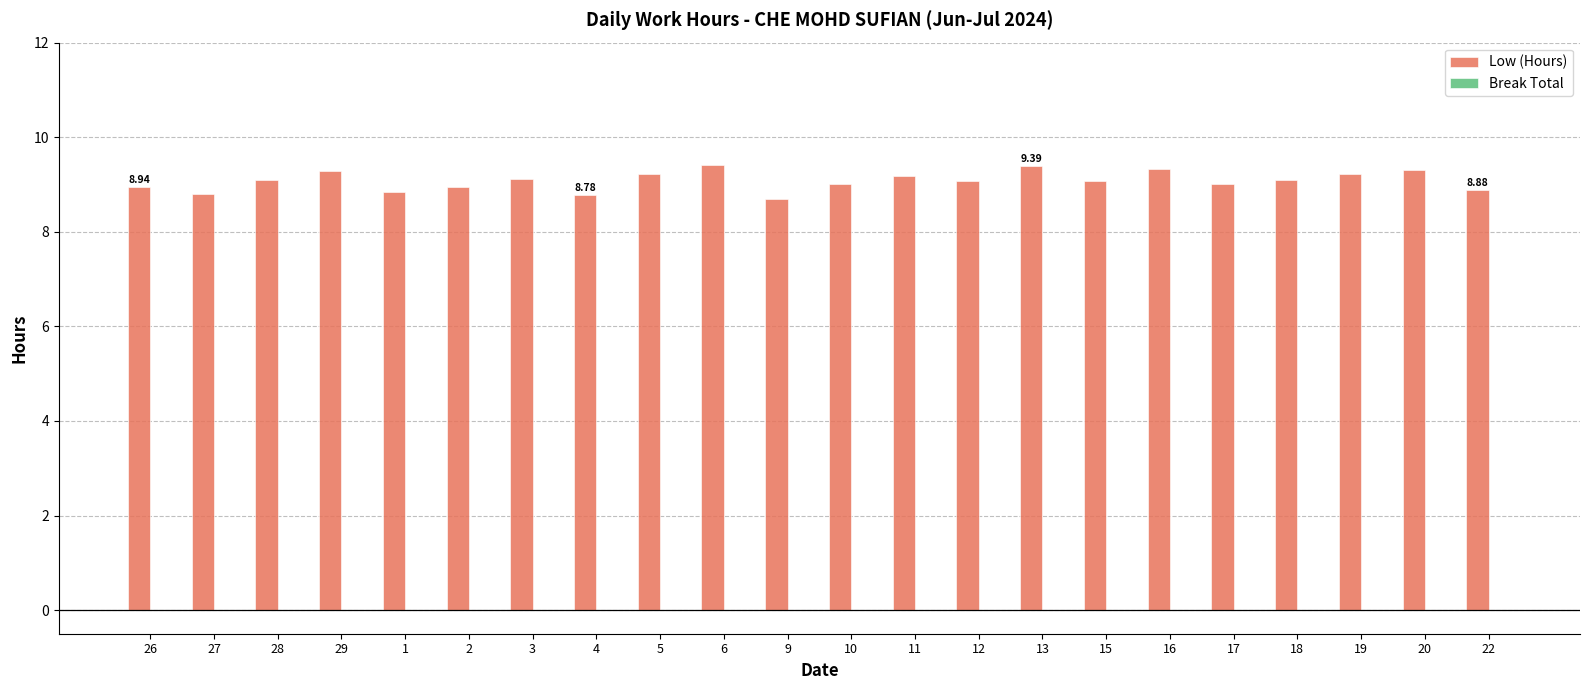

How many distinct data groups are displayed?

1